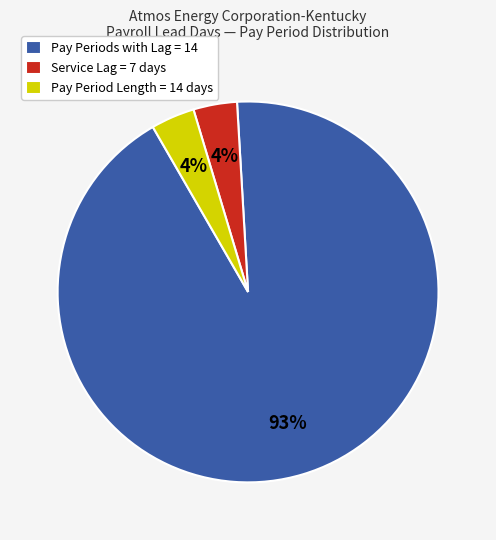

Do Pay Period Length = 14 days and Service Lag = 7 days together represent more than half of the pie?

No